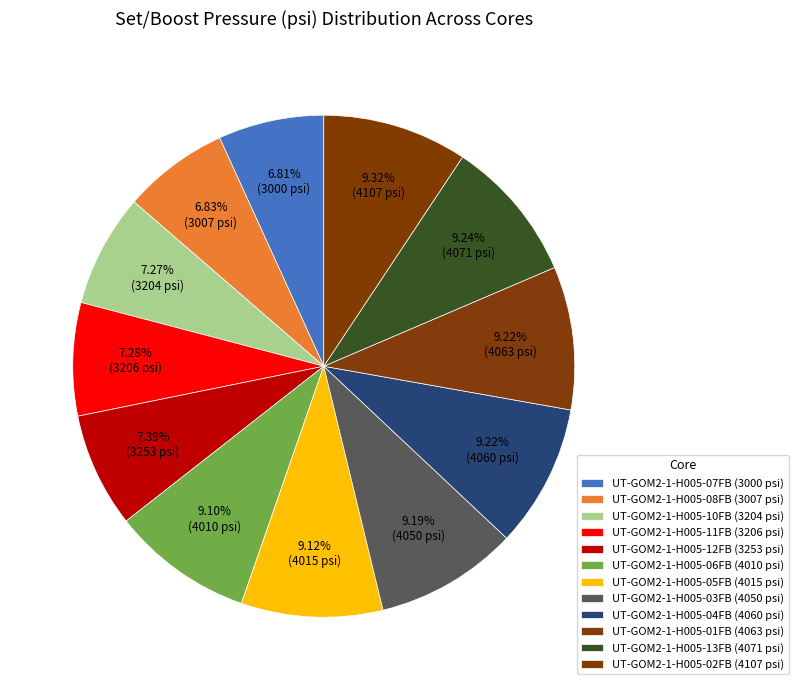

Count the number of slices in the pie.

12